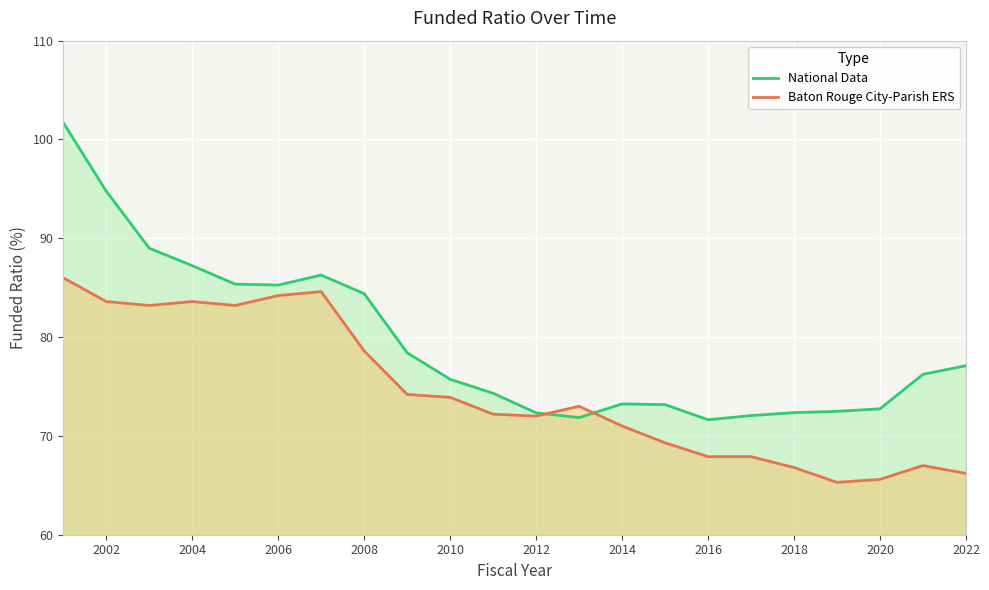

Read the Baton Rouge City-Parish ERS value at 2008.

78.6